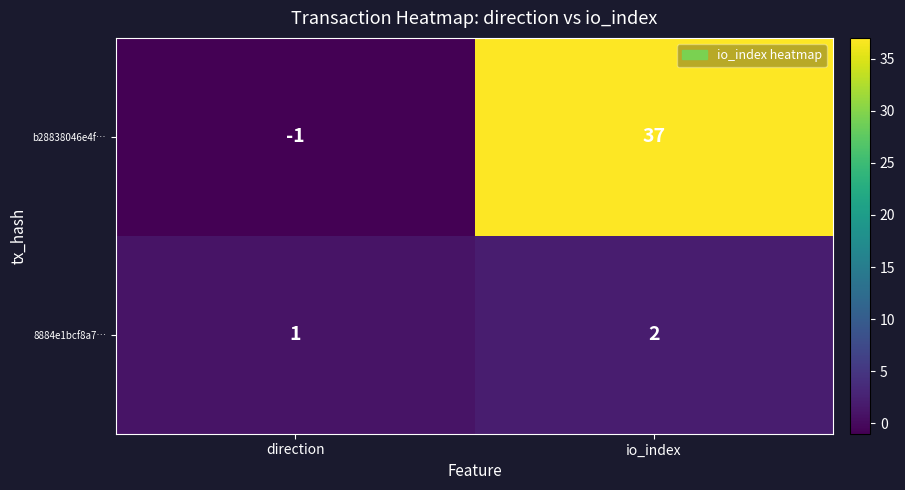

Which label corresponds to the largest value in the chart?

io_index